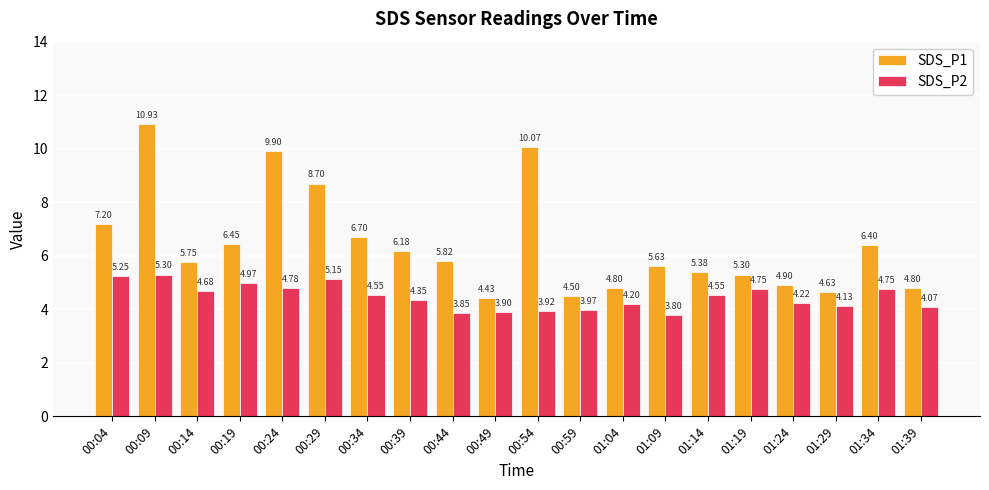

Does the chart contain any negative values?

No